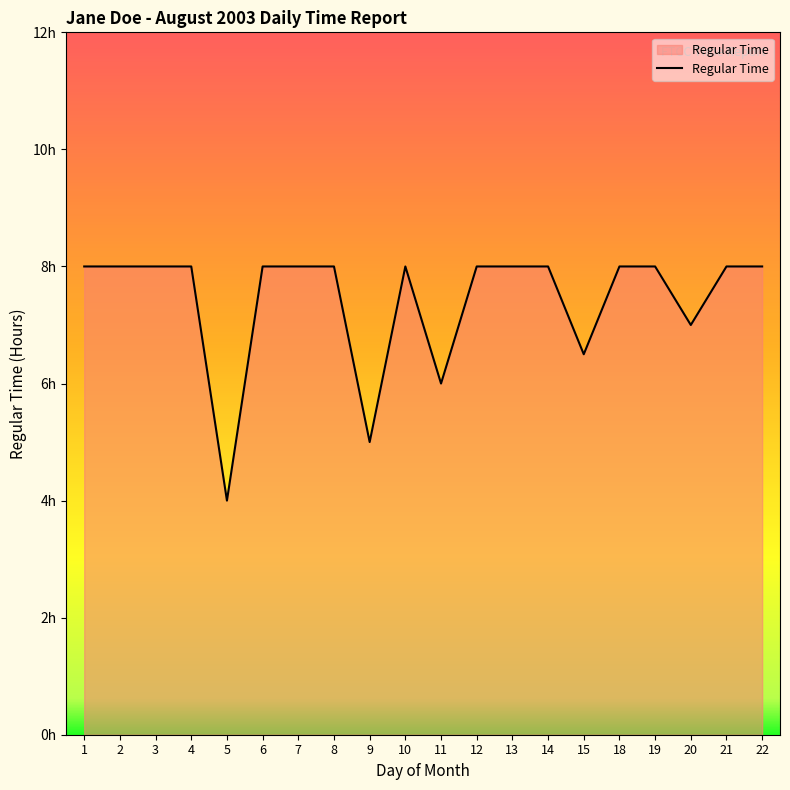

Does the chart display data point markers on the line(s)?

No